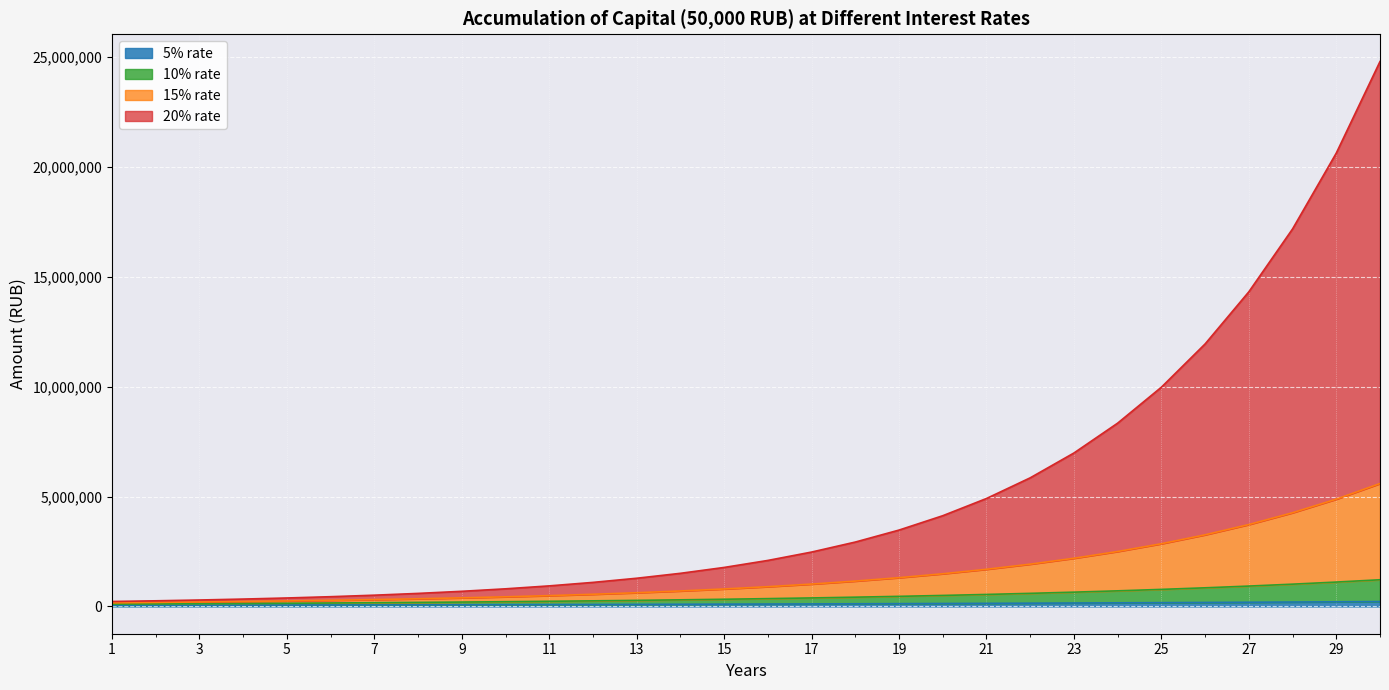

What is the total value across all series at 19?

3476101.0